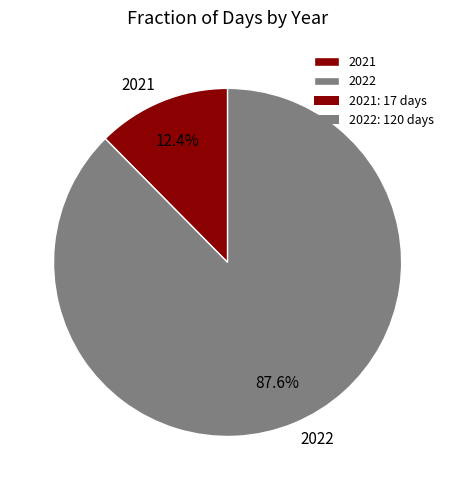

Is the sum of 2021 and 2022 greater than half?

Yes